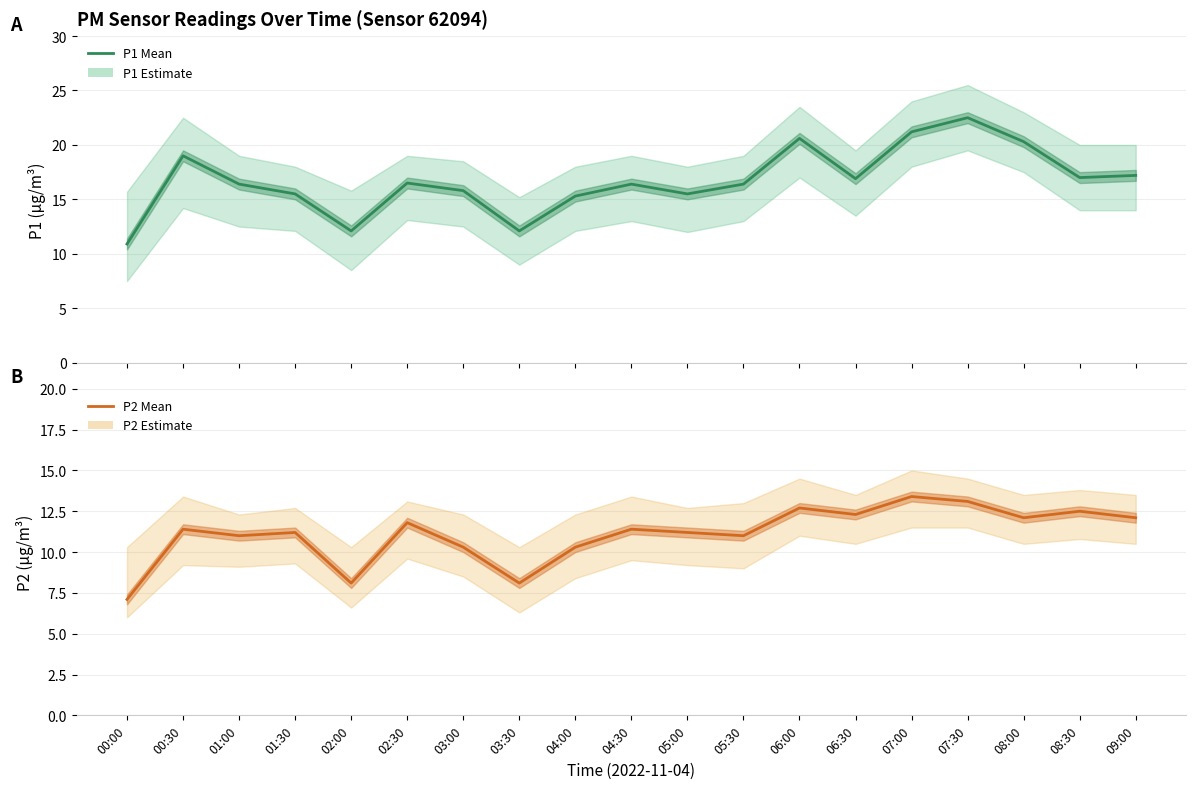

Which series has the widest spread of values?

P1